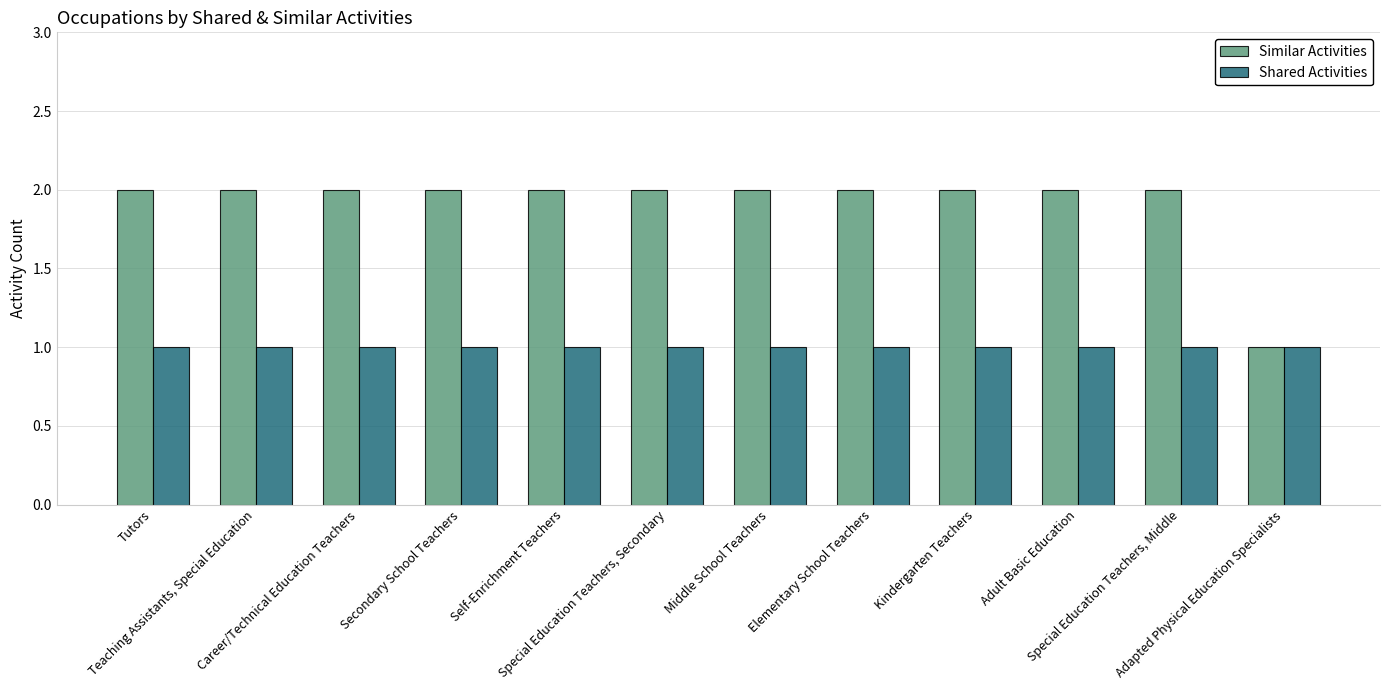

True or false: Similar Activities has a value of 2 at Special Education Teachers, Middle.

True